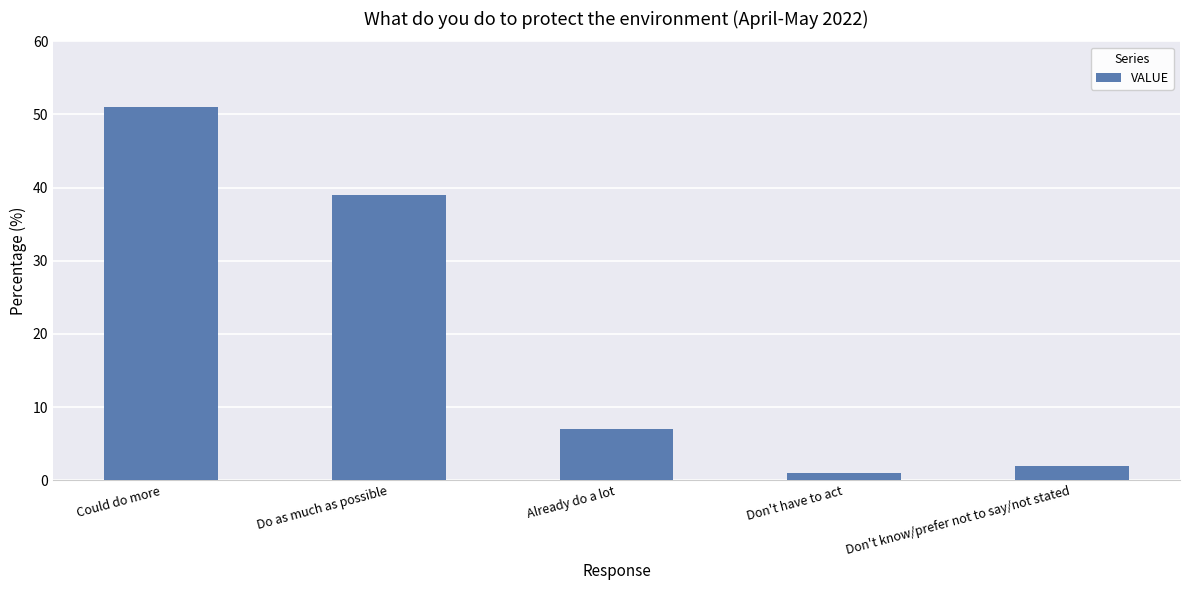

What is the value of the 3rd bar from the left?

7